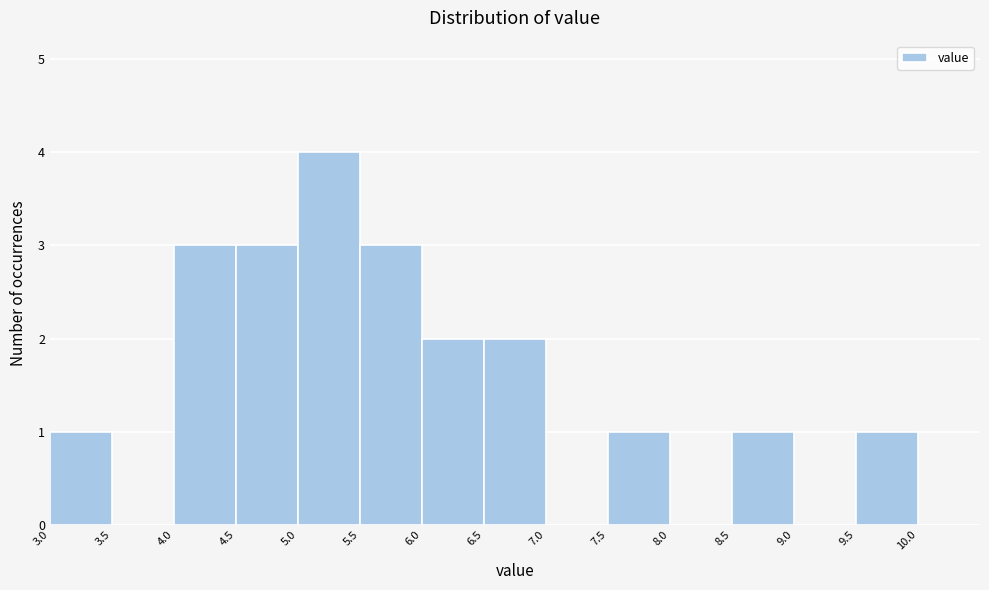

Reading left to right, list every bar in this chart as the range it spans on the x-axis followed by its height. The values are not printed on the chart, so give them approximately, as read against the axis.

3.0 to 3.5: 1
3.5 to 4.0: 0
4.0 to 4.5: 3
4.5 to 5.0: 3
5.0 to 5.5: 4
5.5 to 6.0: 3
6.0 to 6.5: 2
6.5 to 7.0: 2
7.0 to 7.5: 0
7.5 to 8.0: 1
8.0 to 8.5: 0
8.5 to 9.0: 1
9.0 to 9.5: 0
9.5 to 10.0: 1
10.0 to 10.5: 0